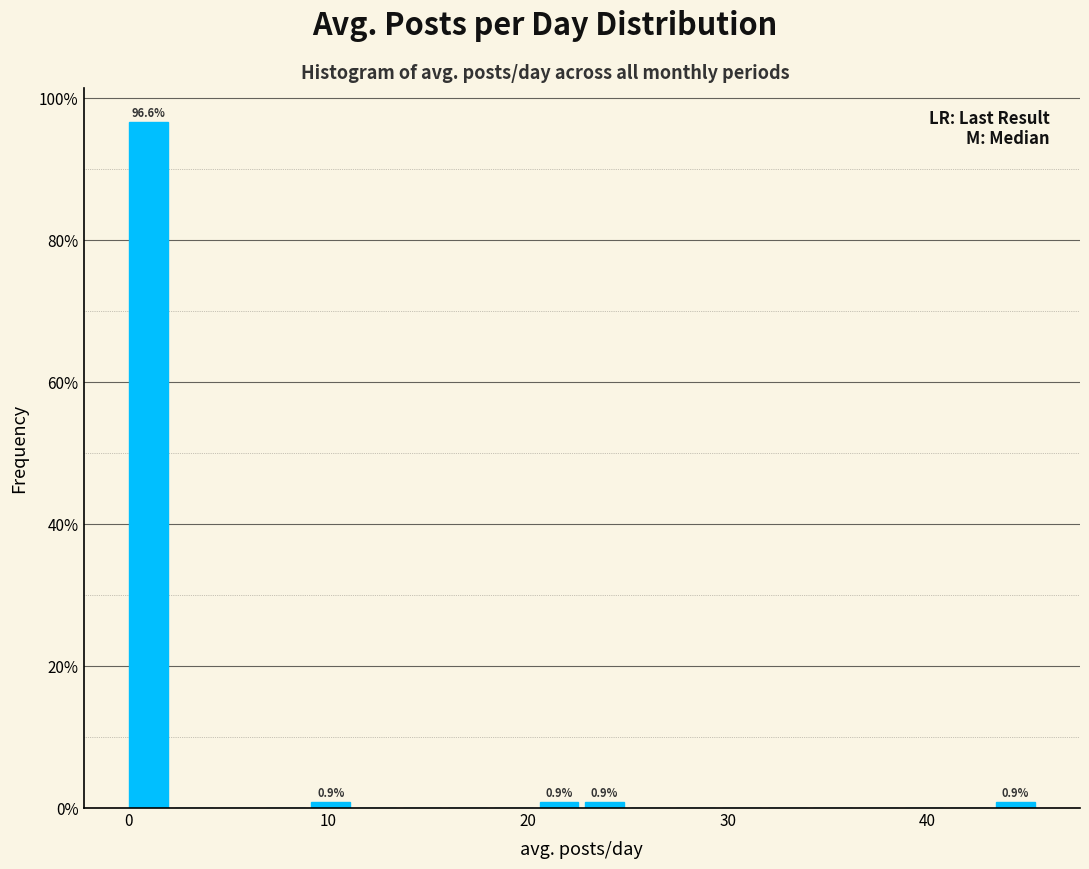

Around what value on the x-axis is the tallest bar? Give the approximate position of its centre, as read against the axis.

1